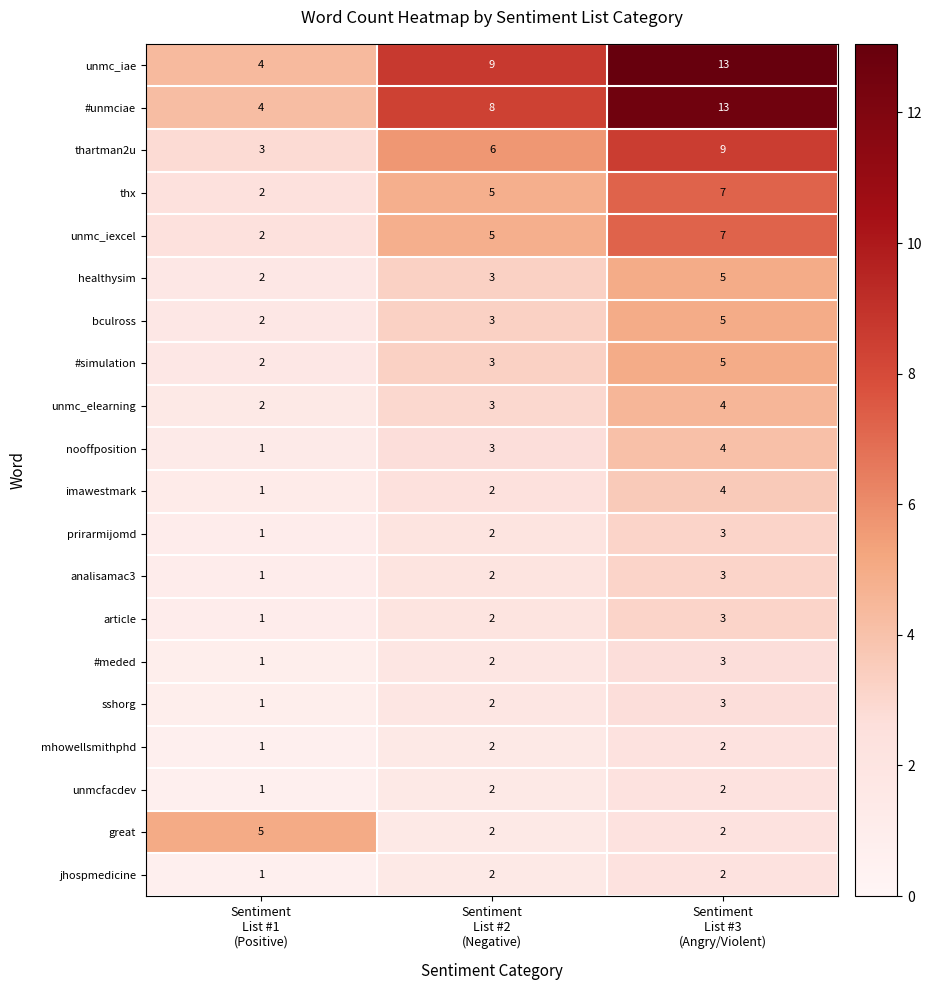

How many #unmciae values are between 4 and 13?

3